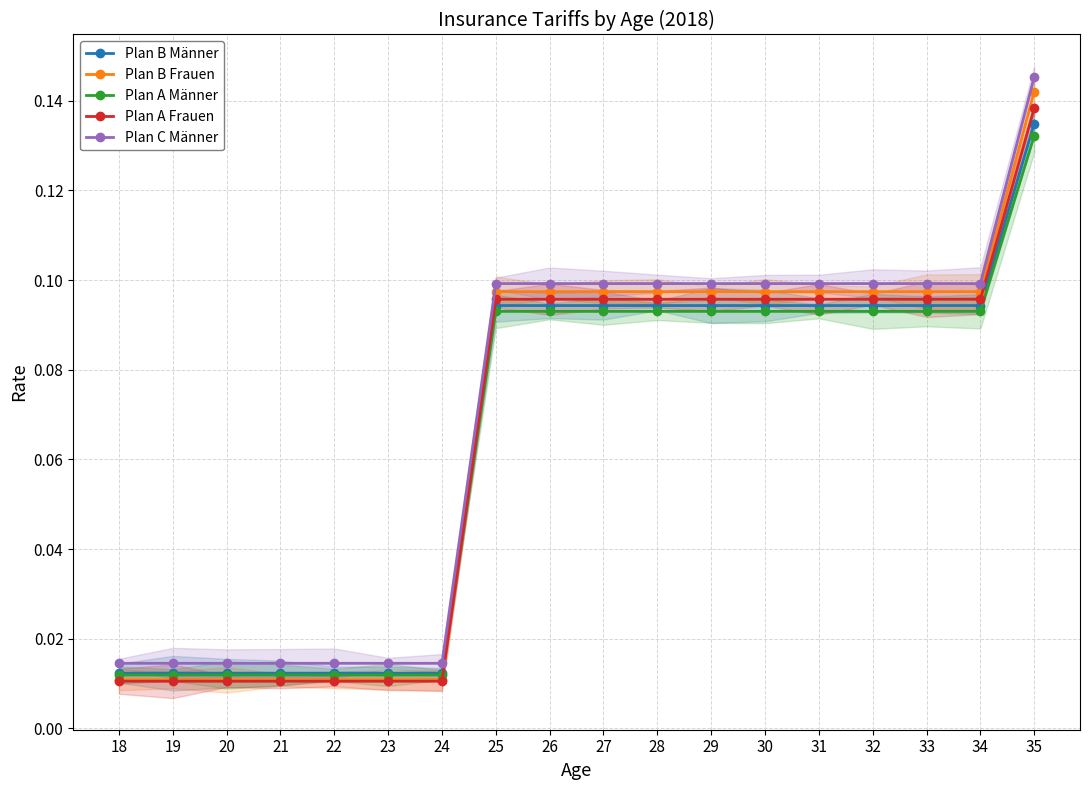

Count the Plan C Männer values in the range 0 to 1.

18